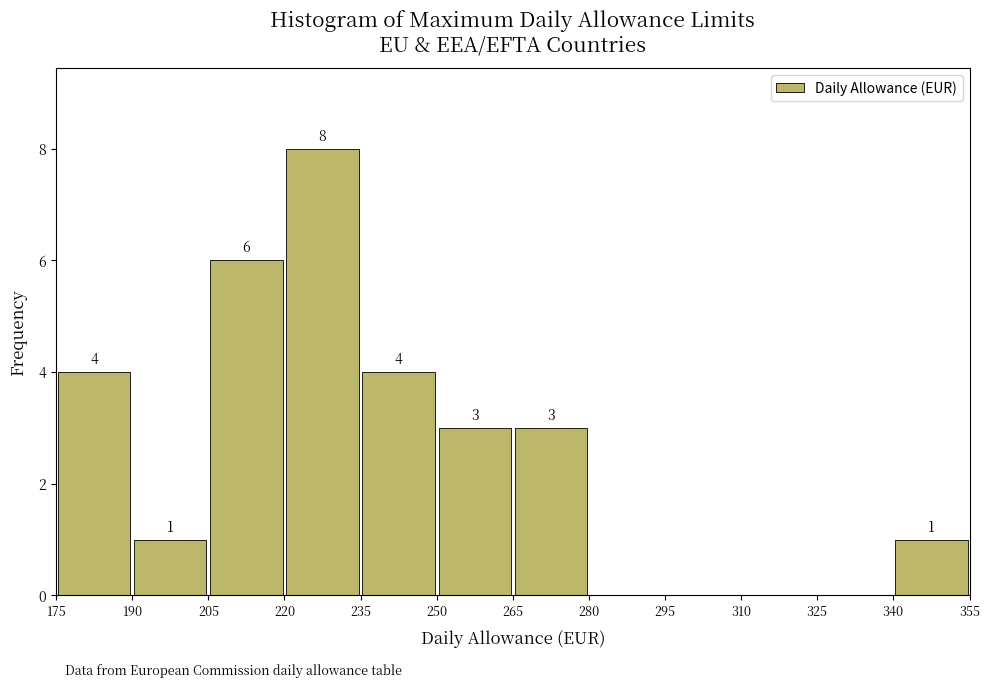

Which range on the x-axis has the tallest bar?

220 to 235